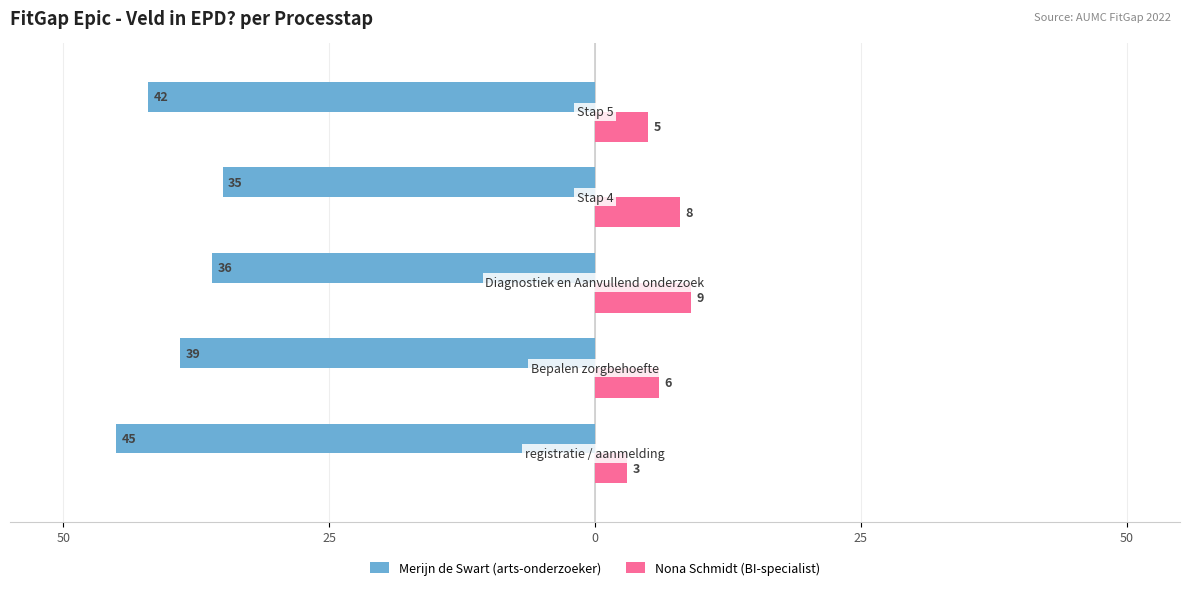

What are all the series names shown in the legend?

Merijn de Swart (arts-onderzoeker), Nona Schmidt (BI-specialist)